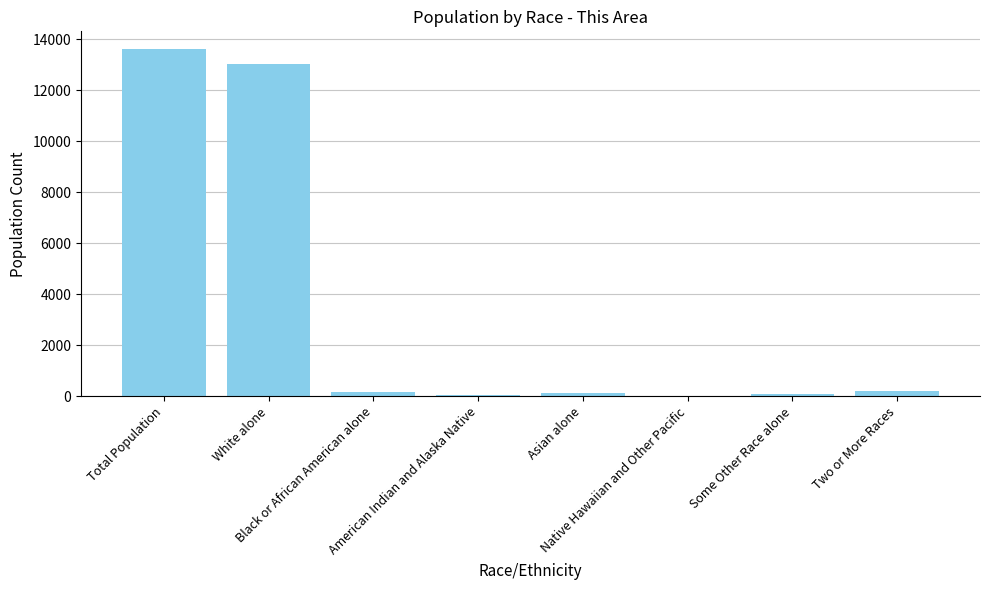

What is the sum of all values?

27264